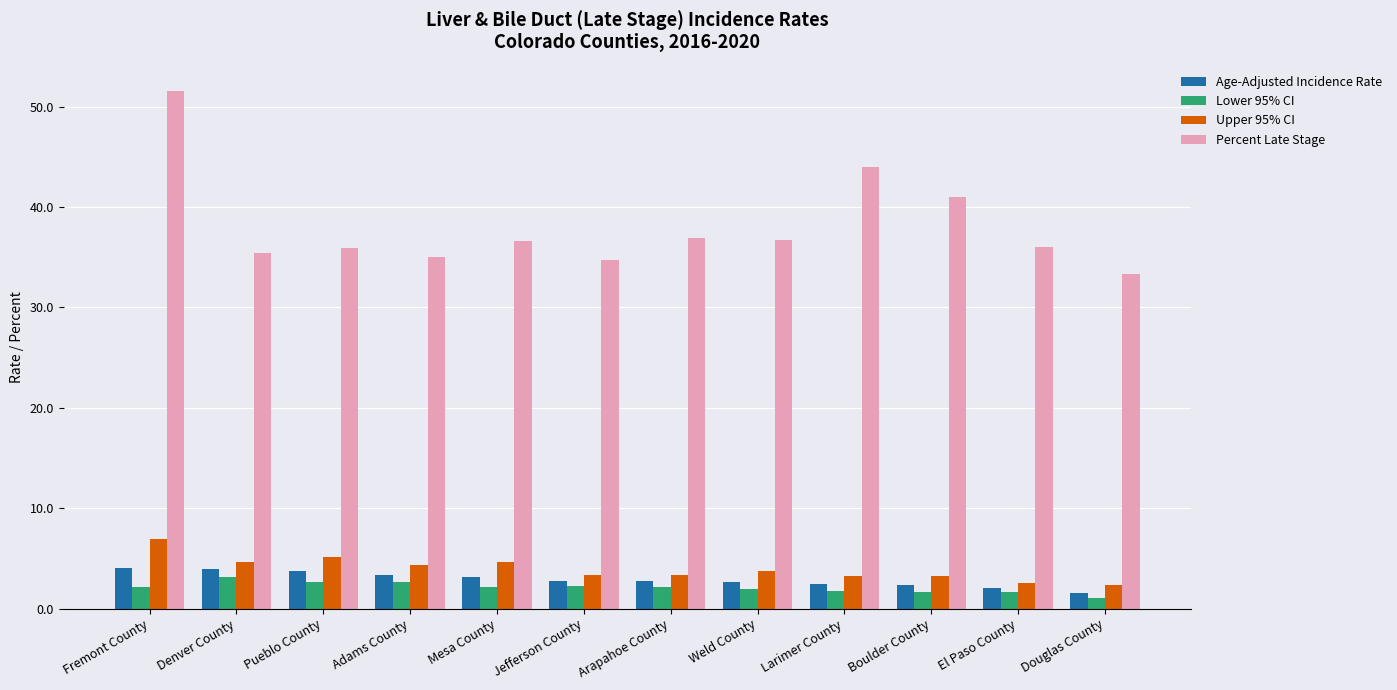

What is the label of the 11th bar from the right?

Denver County